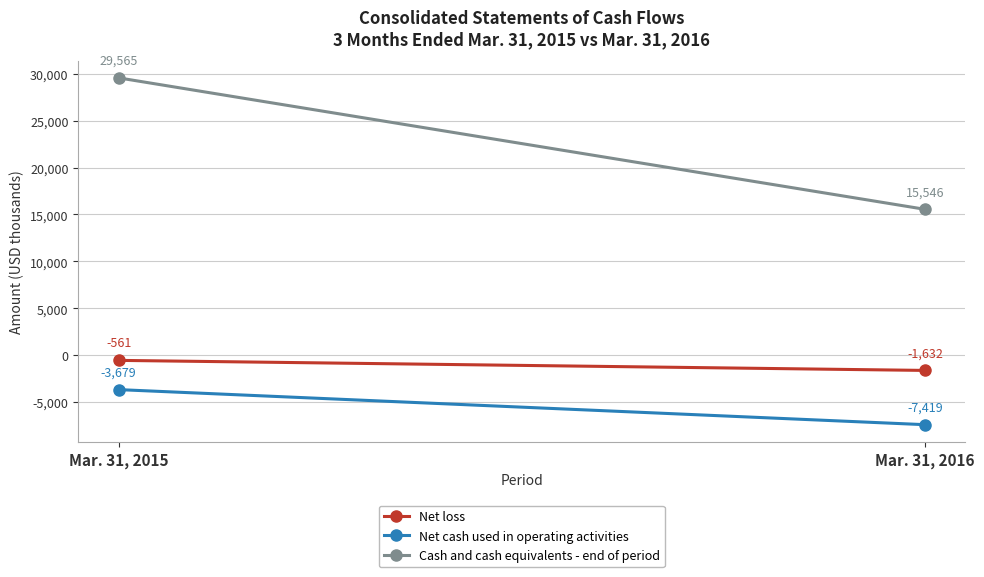

Which label corresponds to the largest value in the chart?

Mar. 31, 2015